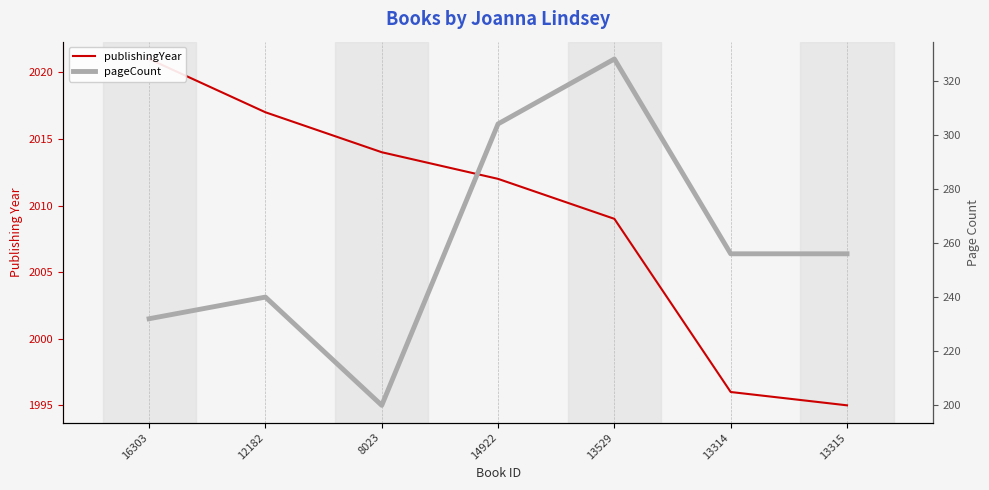

What is the difference between the highest and lowest values at 14922?

1708